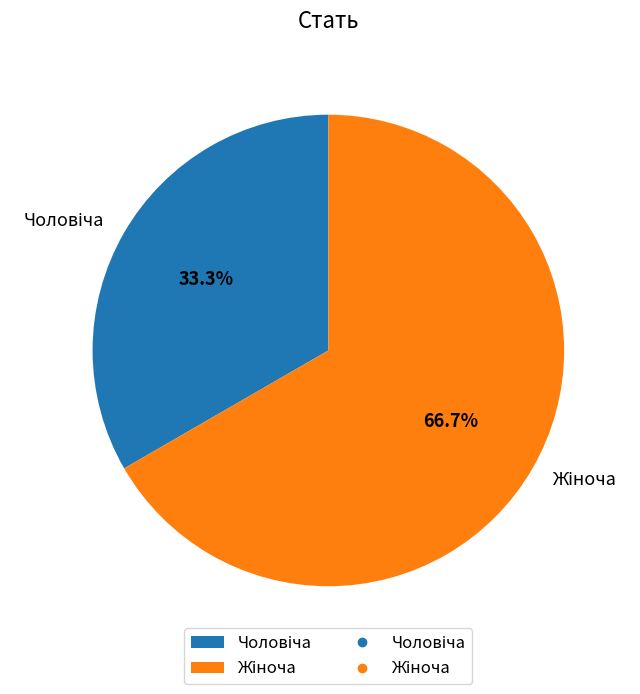

Does any single category account for the majority?

Yes